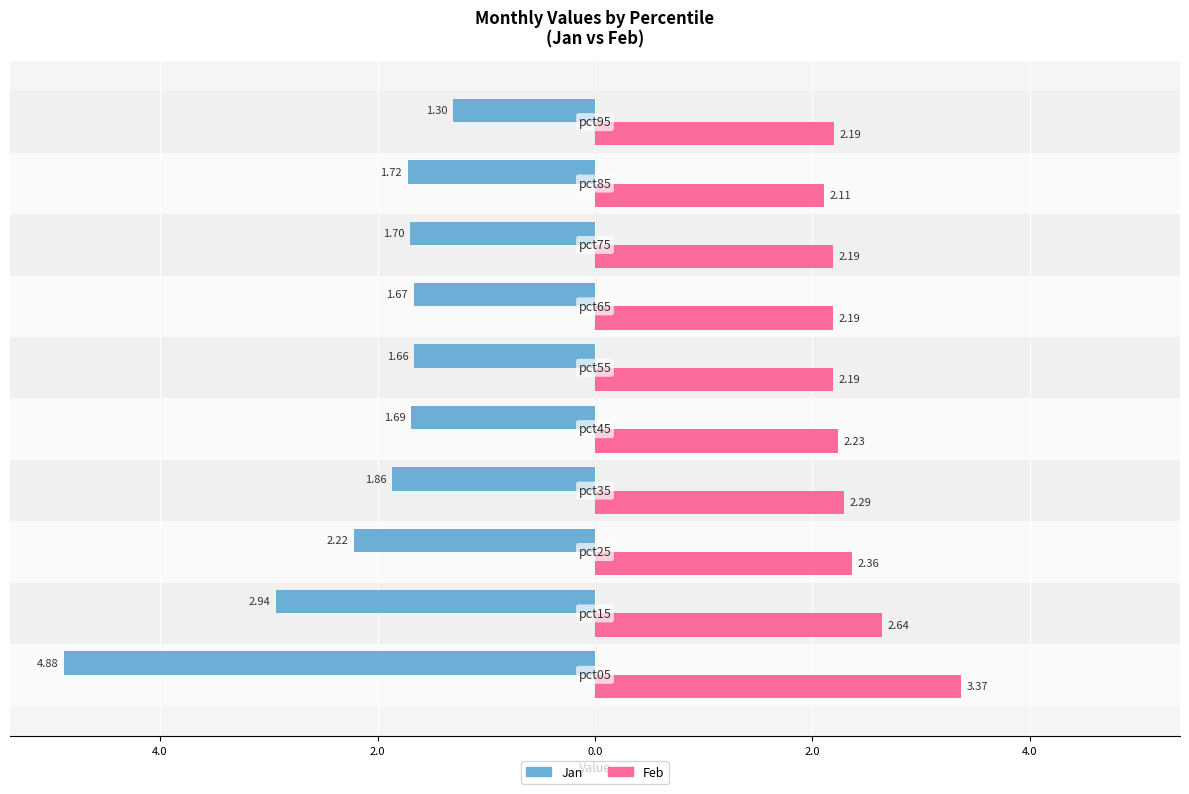

What are all the series names shown in the legend?

Jan, Feb